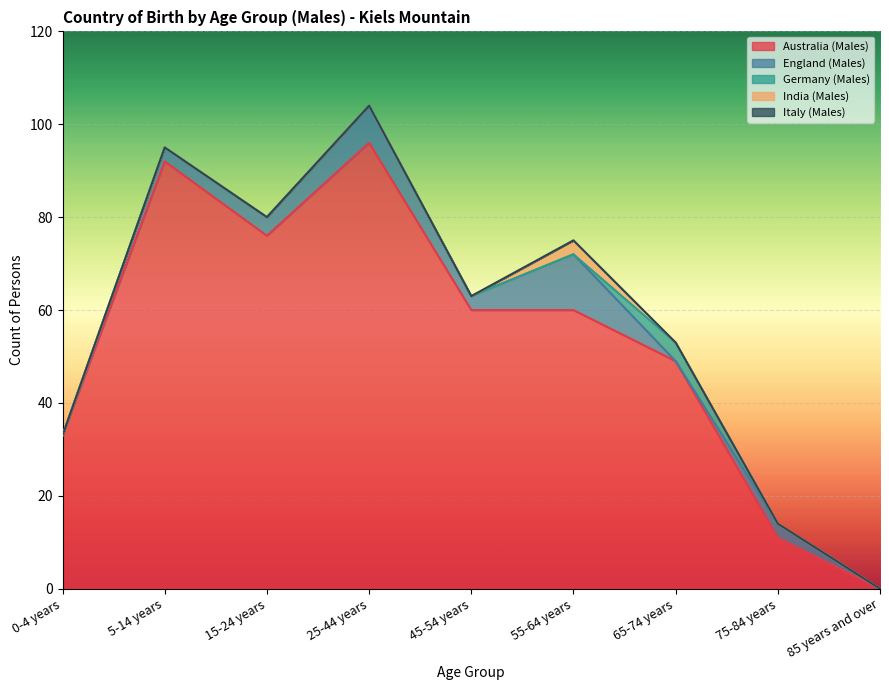

What is the difference between the maximum and minimum values in the Australia (Males) series?

96